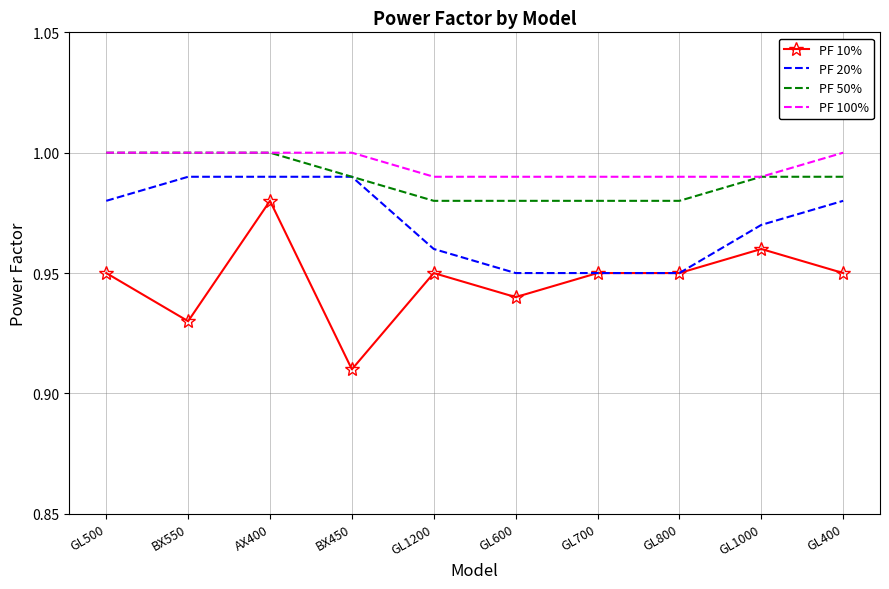

Which category has the lowest value across all series?

BX450